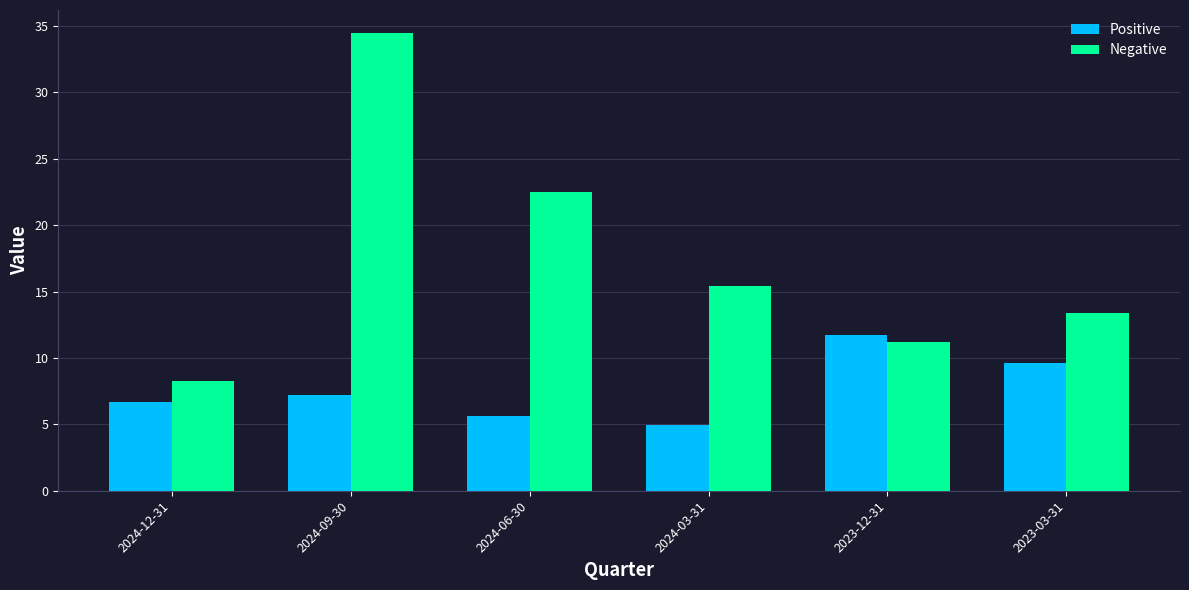

Rank the series at 2024-03-31 from lowest to highest value.

Positive, Negative